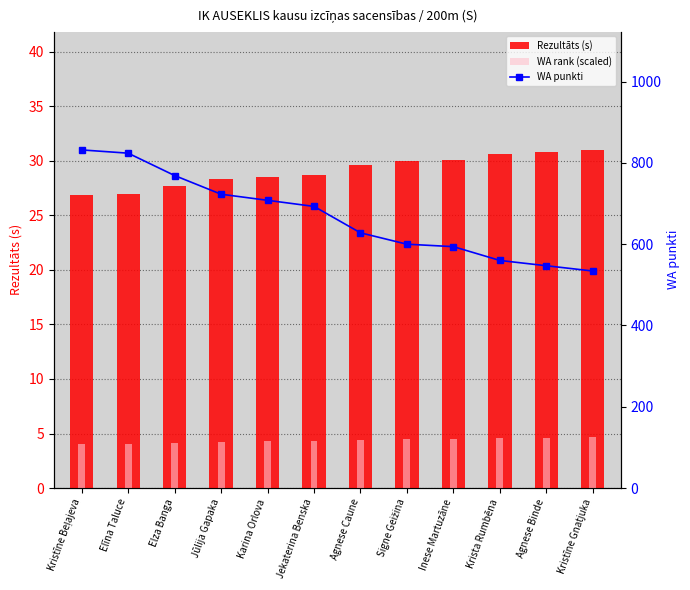

At which label is Rezultāts (s) closest to 28?

Elza Banga